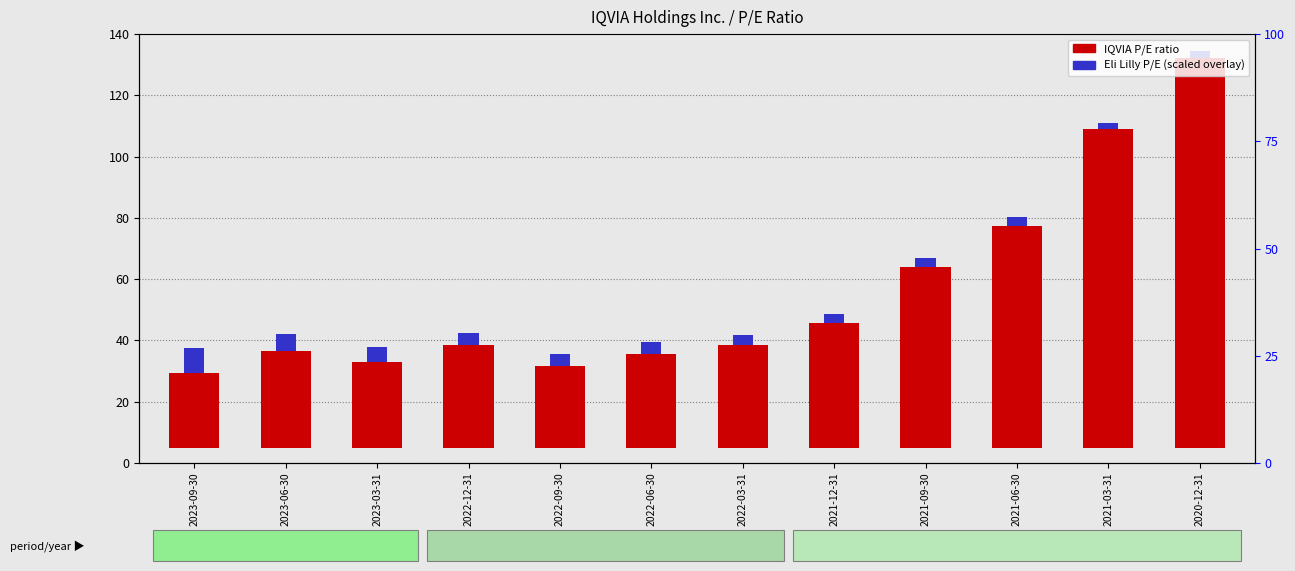

What is the approximate value of IQVIA P/E ratio at 2021-03-31?

103.9